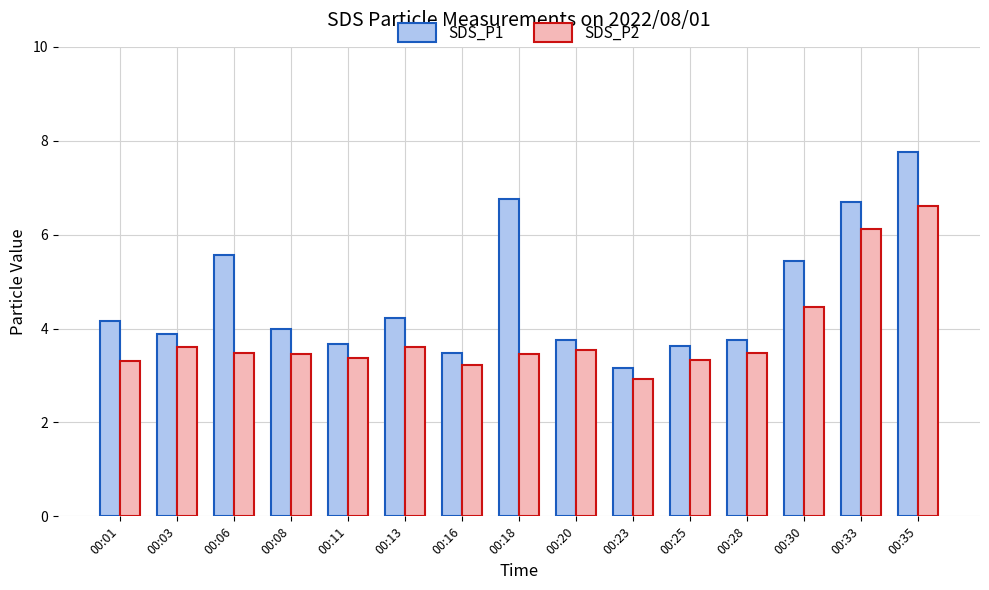

The value of SDS_P1 at 00:06 is 5.6. True or false?

True